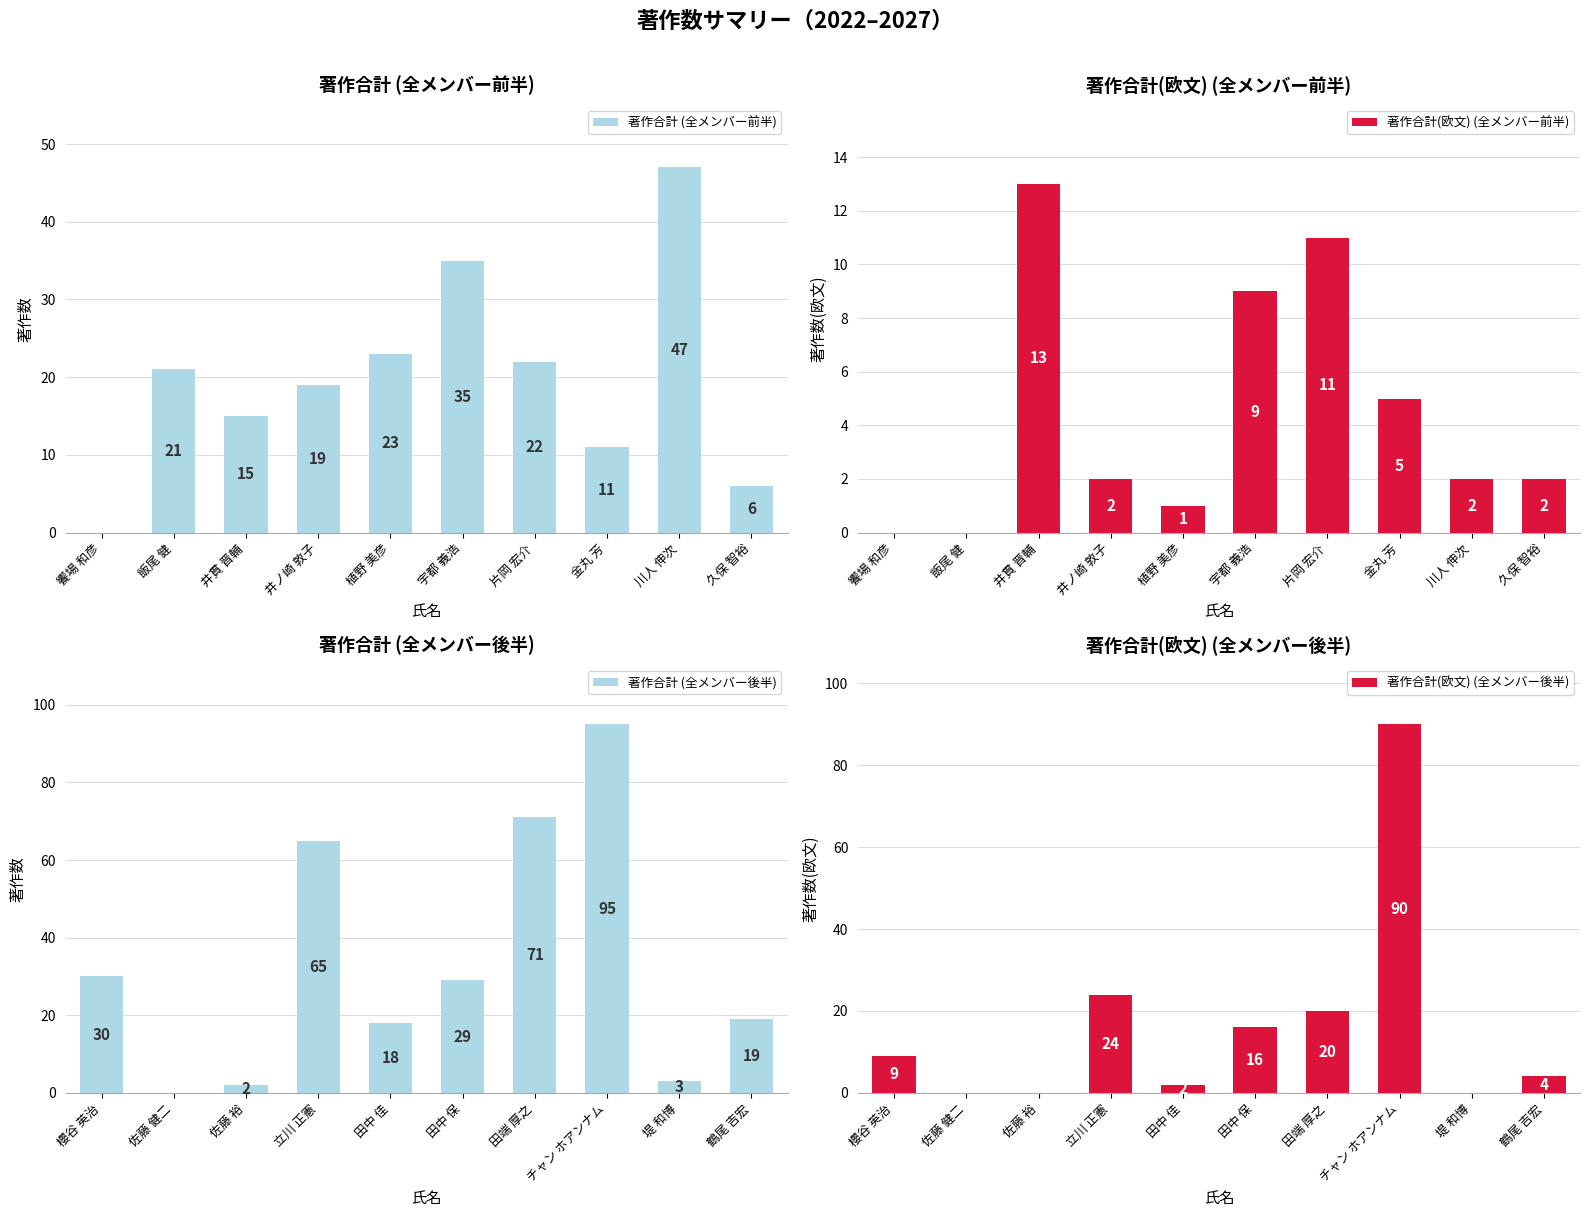

What is the greatest value displayed?

95